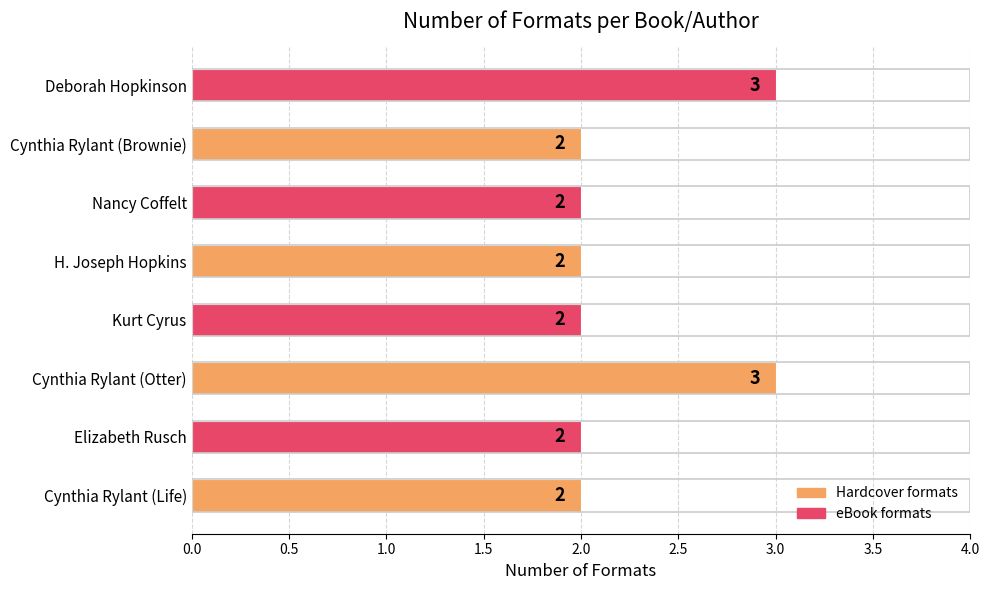

Count the values in the range 2 to 3.

8